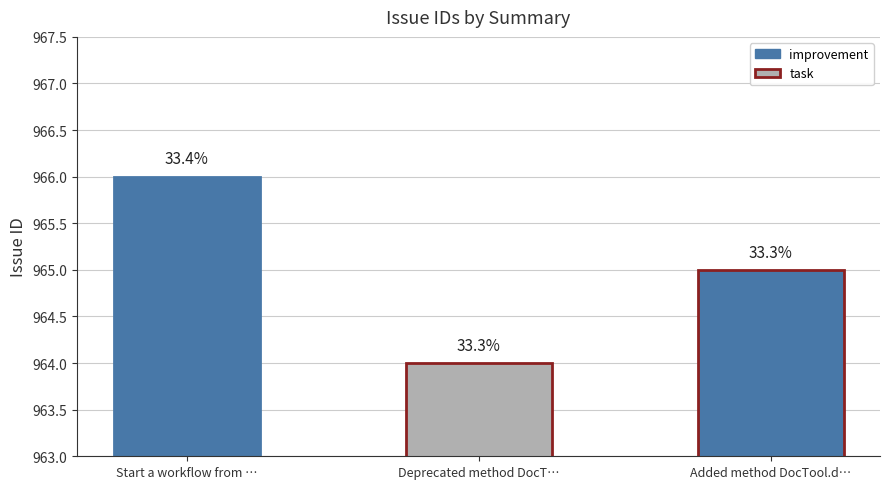

Between Added method DocTool.delete and Start a workflow from automation, which is larger?

Start a workflow from automation